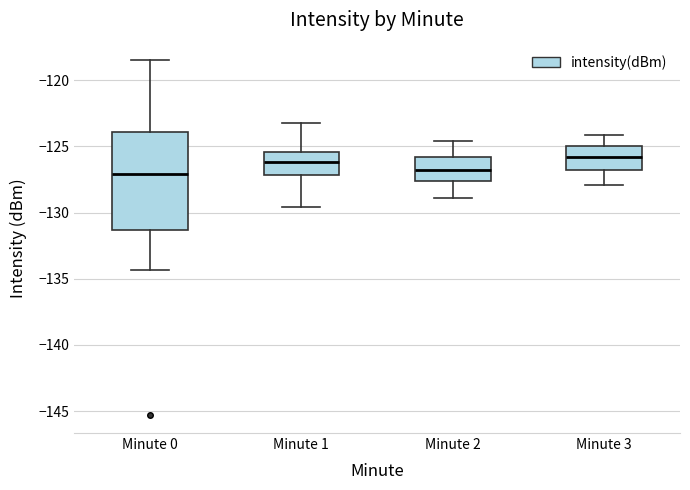

Which box is the tallest, from its lower edge to its upper edge?

Minute 0